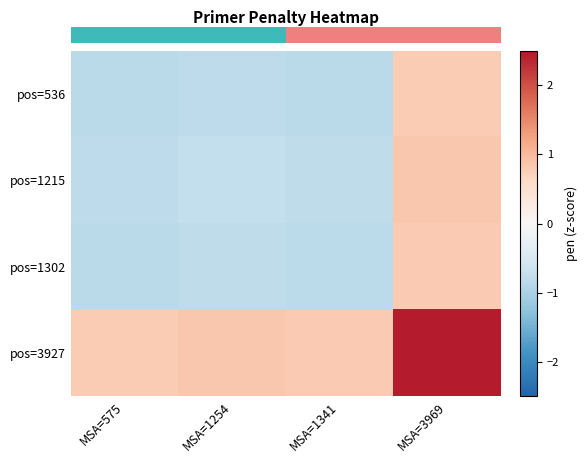

Count the number of categories in the chart.

4